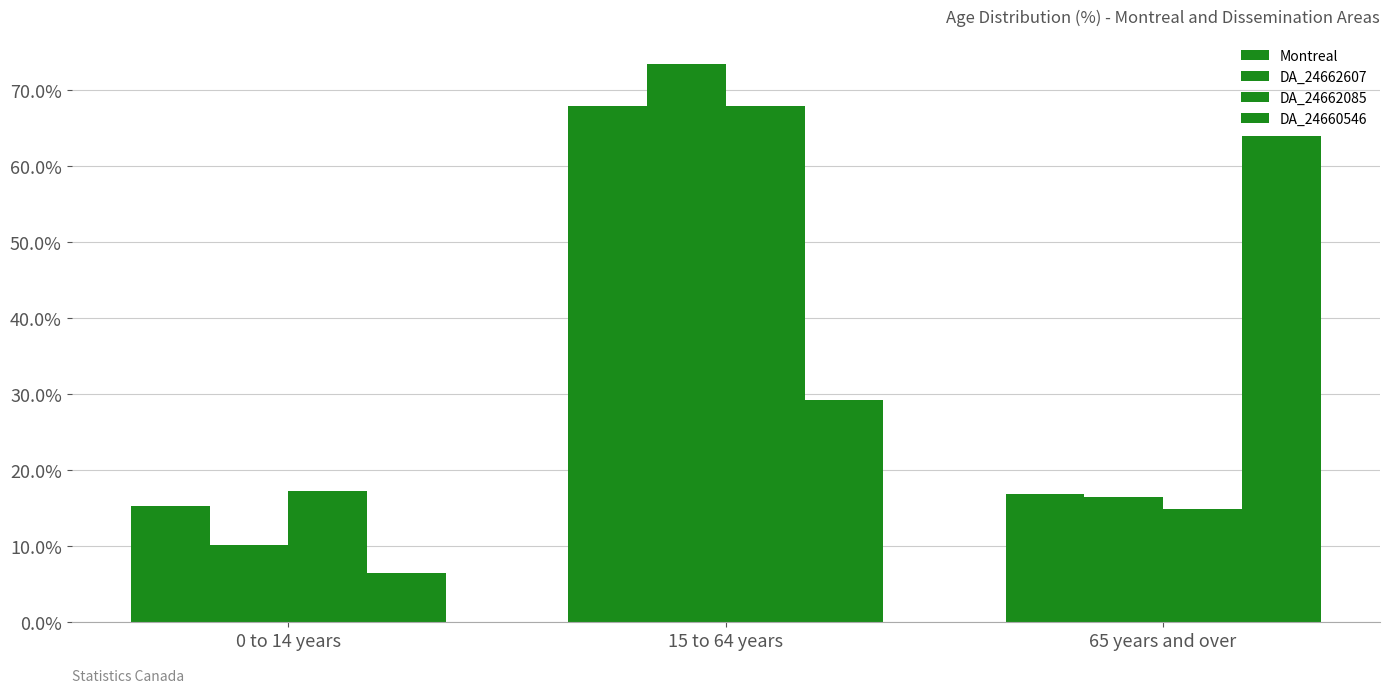

Which has a higher value, 0 to 14 years or 15 to 64 years?

15 to 64 years